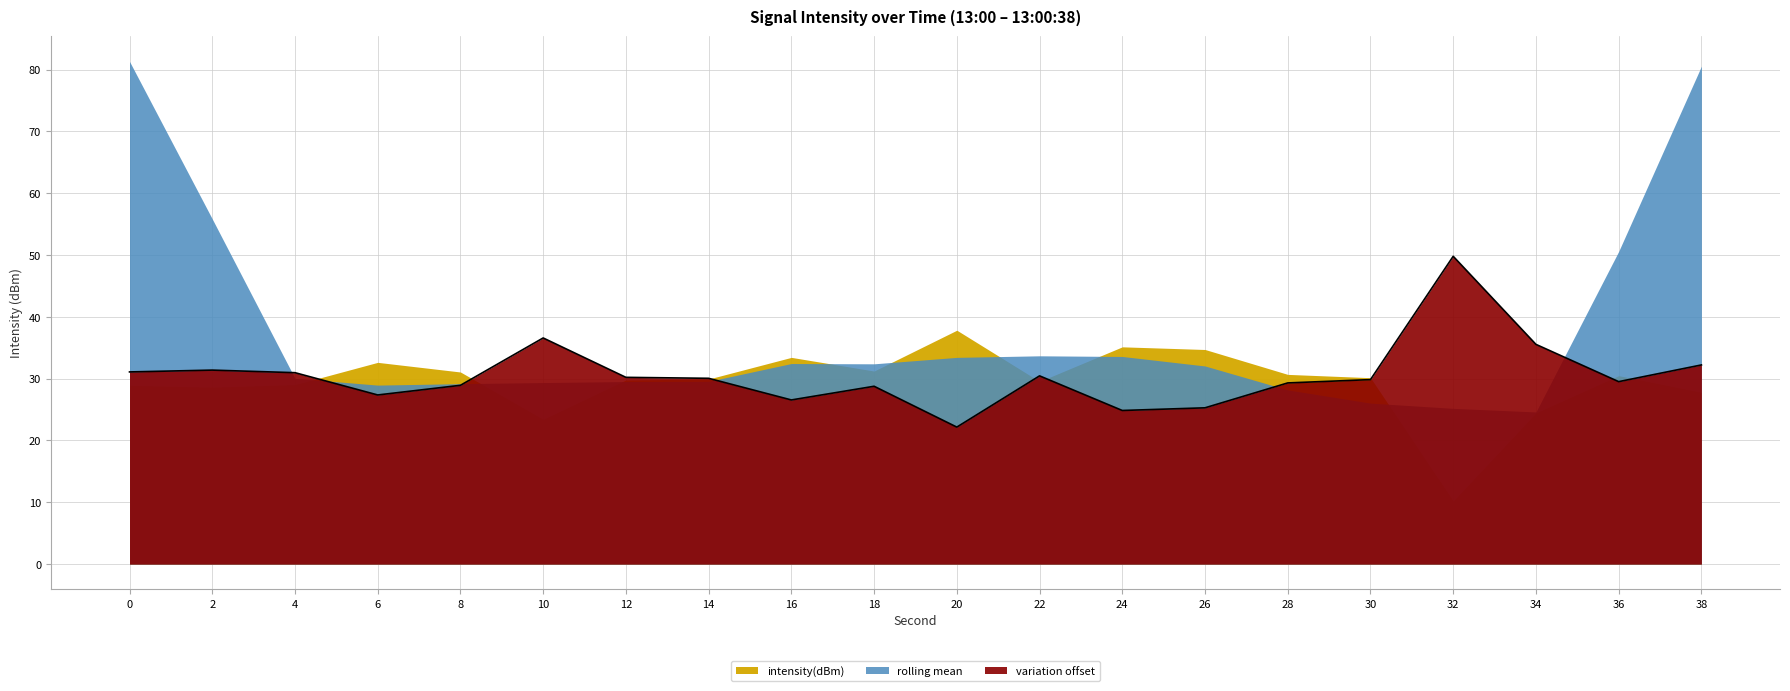

How many lines are shown in the chart?

1